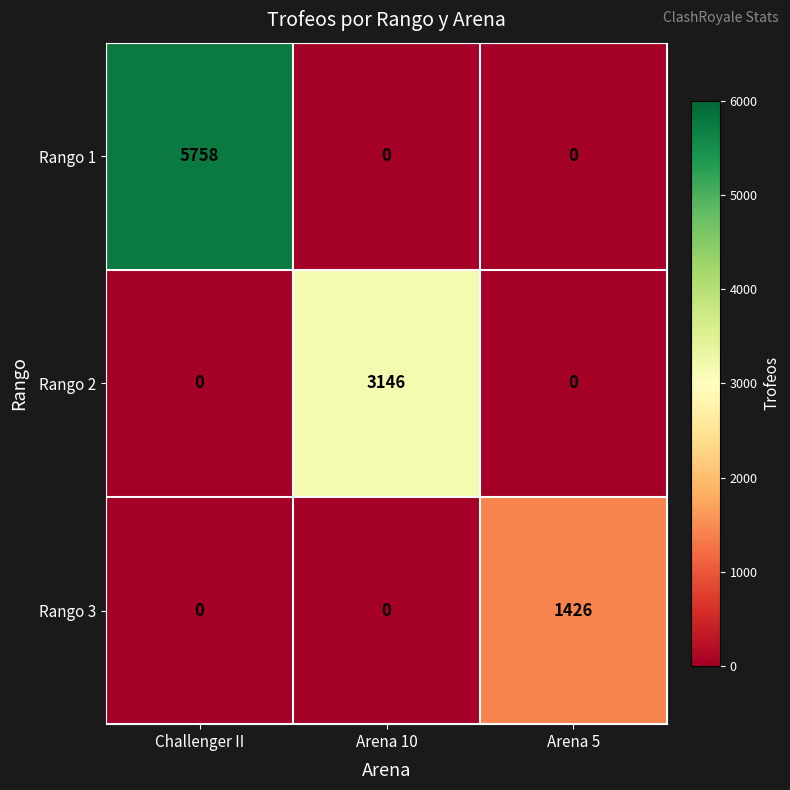

The Rango 1 series shows 0 at Arena 10. True or false?

True